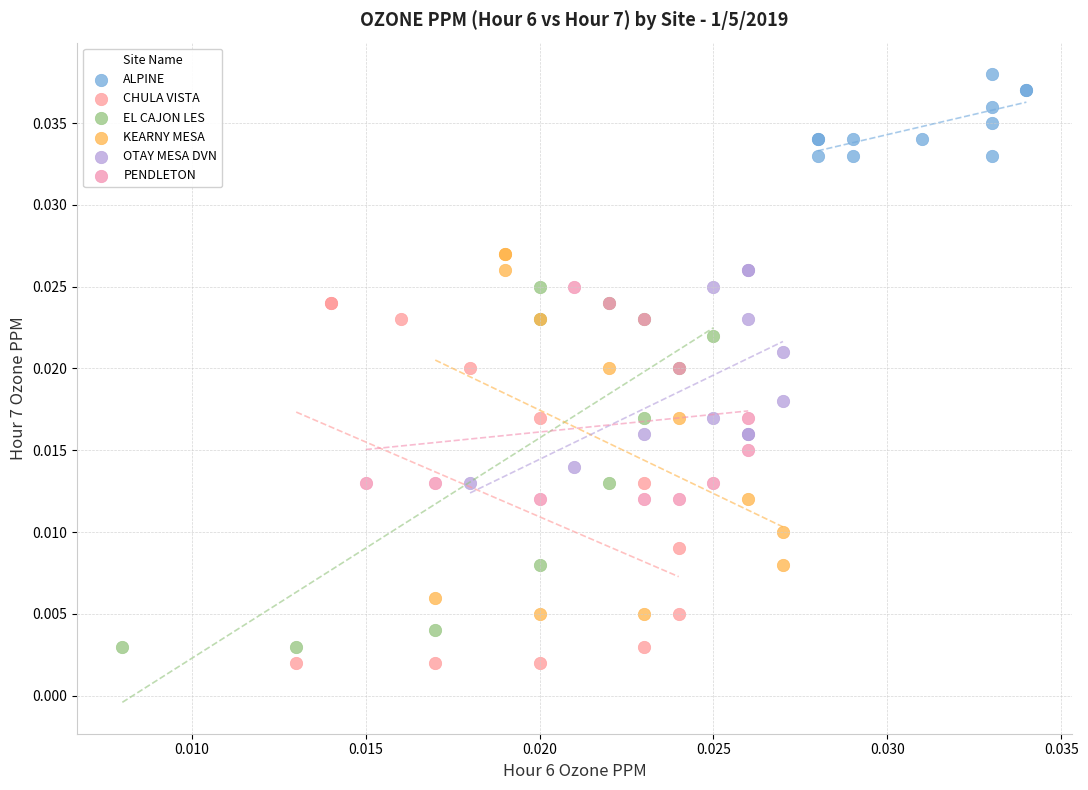

Which series contains the highest Y value?

ALPINE